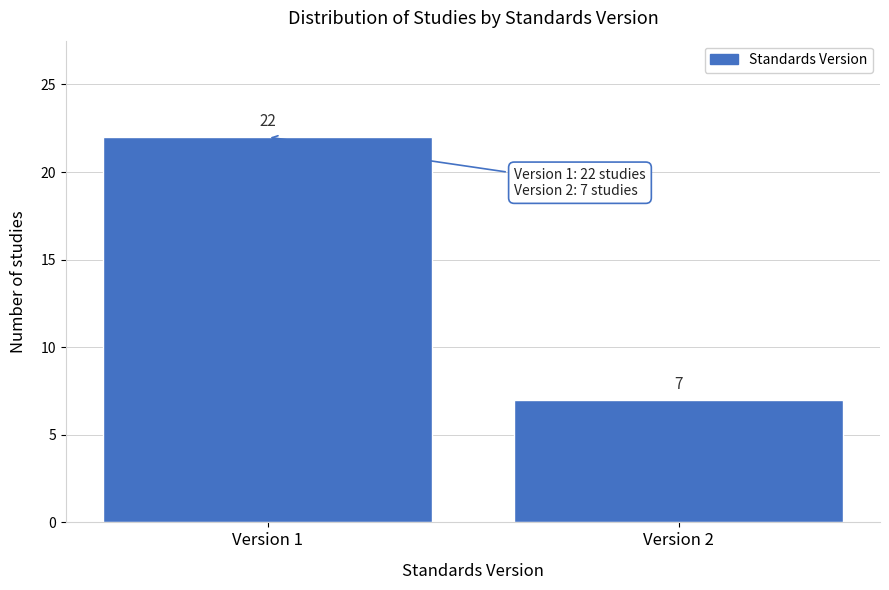

Reading left to right, extract all data points from this chart.

22	7